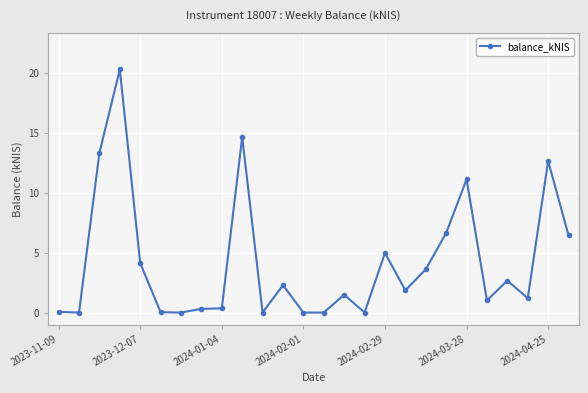

What is the greatest value displayed?

20.3